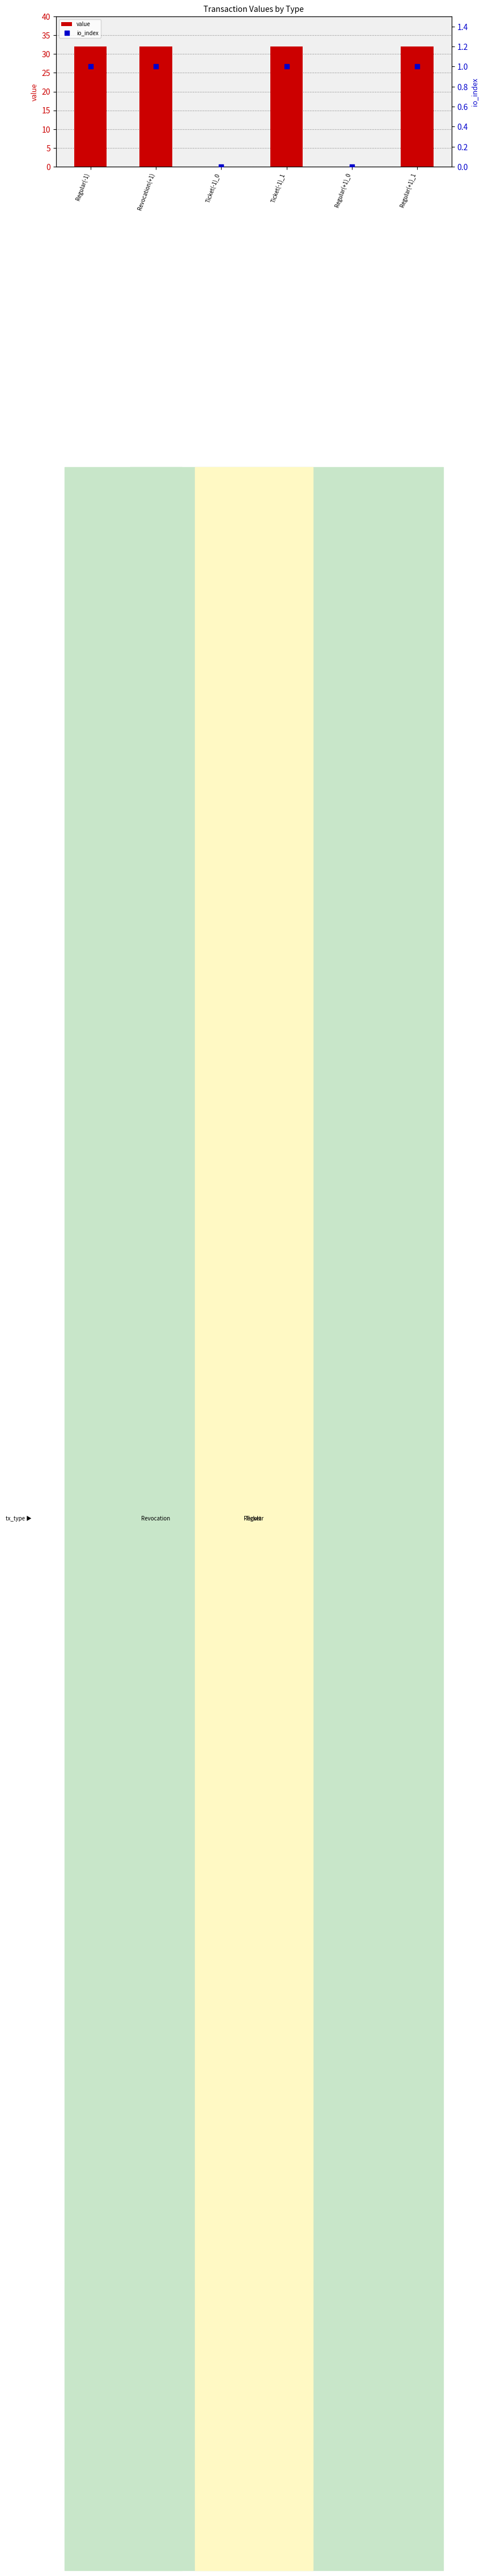

Is the value of value at Regular(+1)_1 greater than the value of io_index at Regular(-1)?

Yes